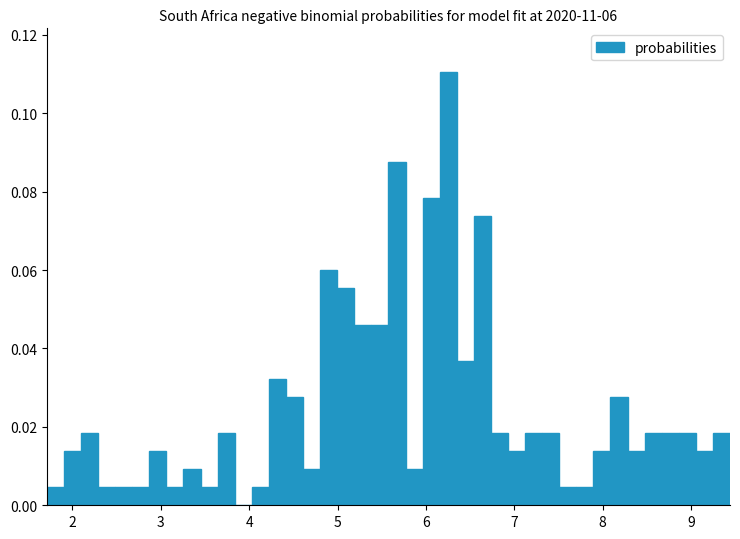

Read against the x-axis, roughly where is the centre of the tallest bar?

6.3